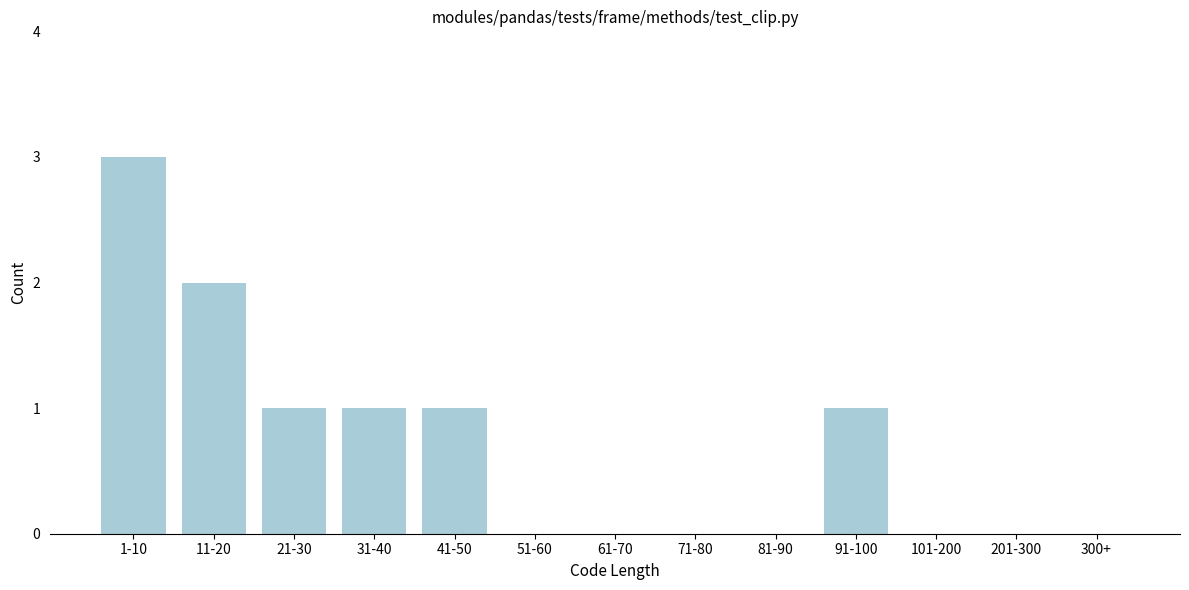

Reading left to right, transcribe all the data shown in this chart.

1-10=3	11-20=2	21-30=1	31-40=1	41-50=1	51-60=0	61-70=0	71-80=0	81-90=0	91-100=1	101-200=0	201-300=0	300+=0